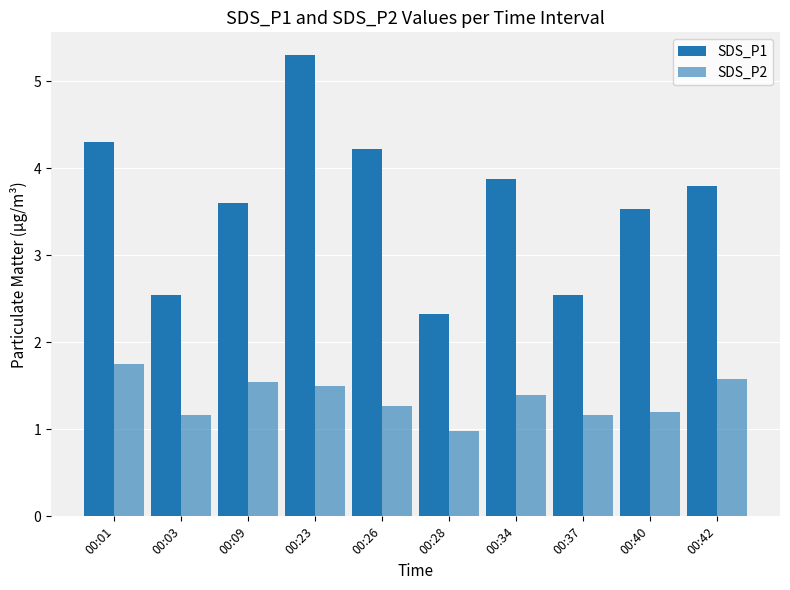

Does the chart contain any negative values?

No